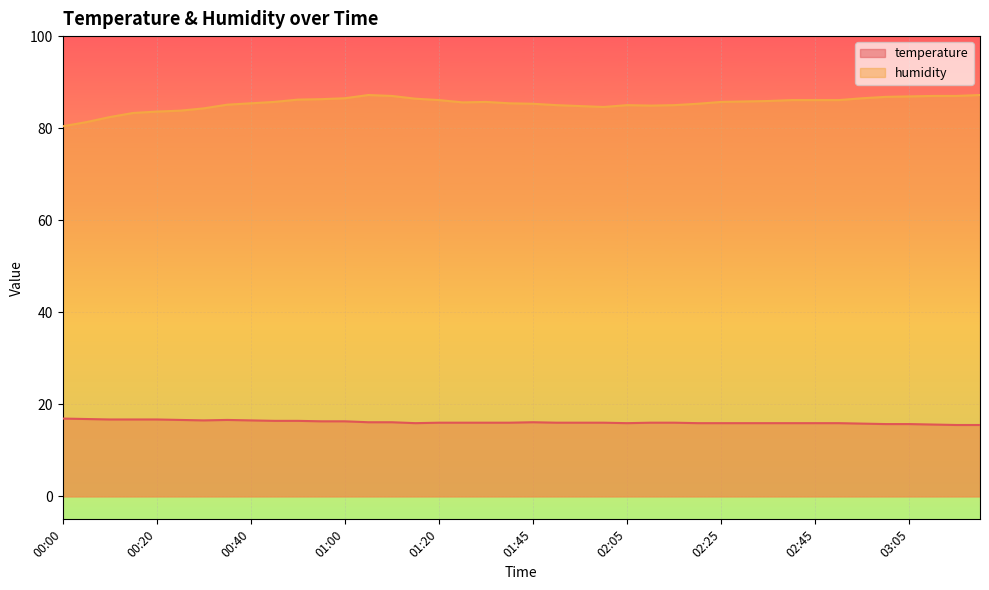

The humidity series shows 85.6 at 01:30. True or false?

True